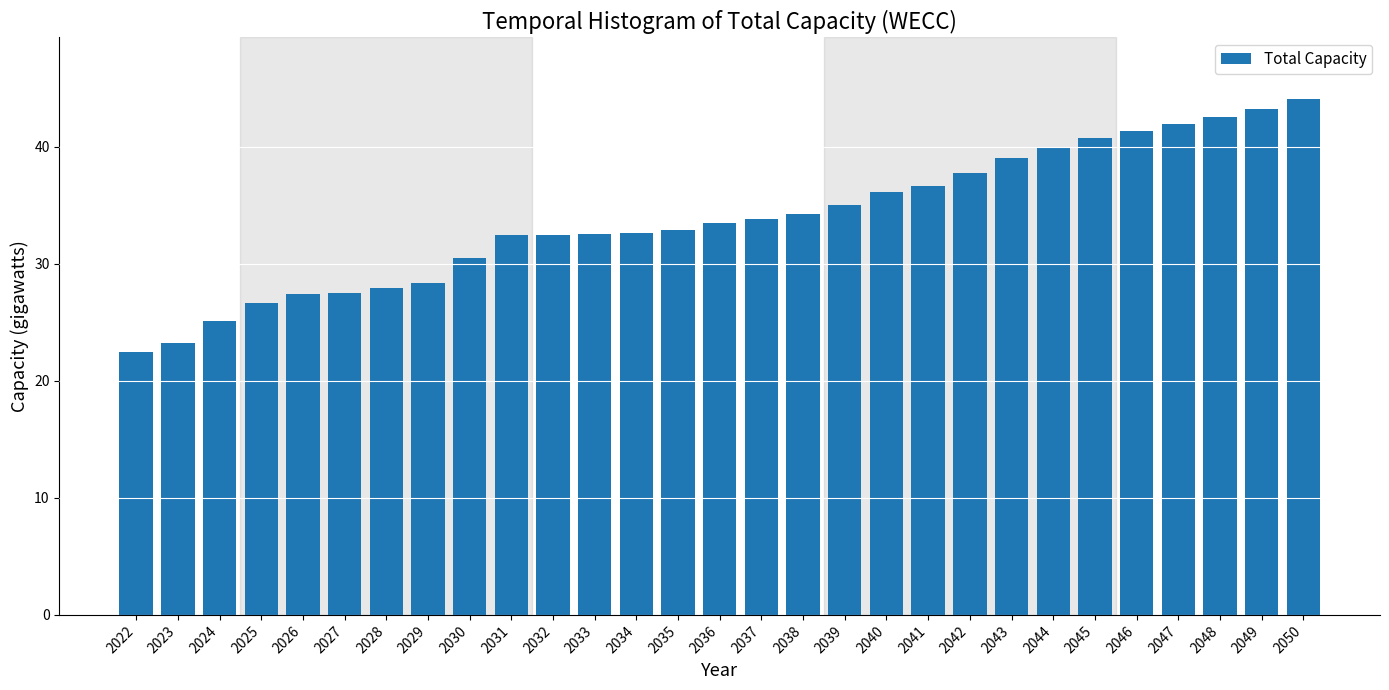

The value at 2035 is 16.0. True or false?

False